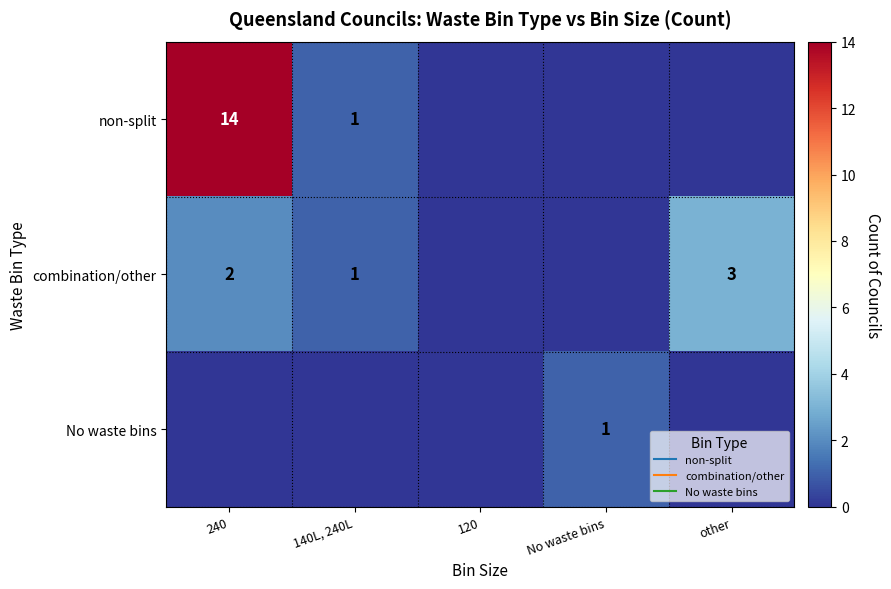

Is it true that No waste bins equals 0 at No waste bins?

False